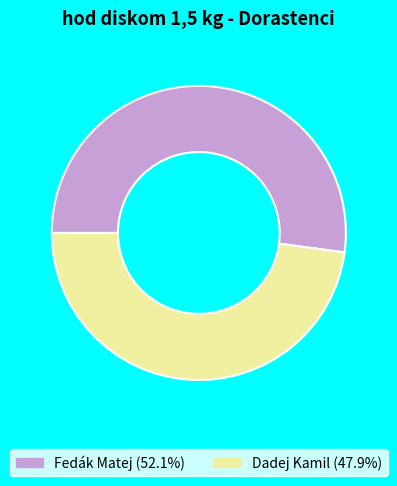

Is it true that Dadej Kamil is 33% of the pie?

False